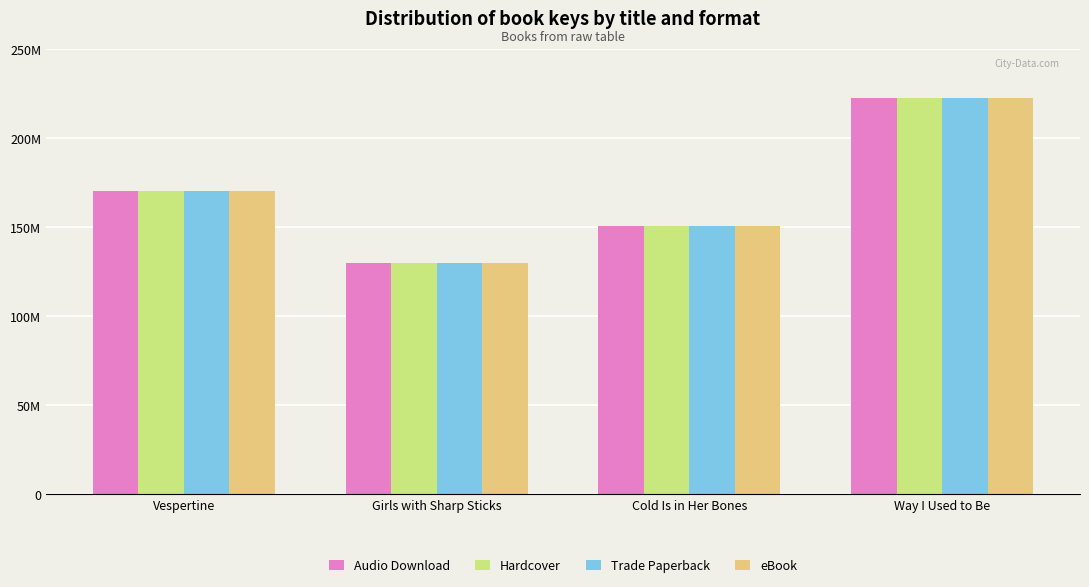

What is the label of the 3rd bar from the left?

Cold Is in Her Bones